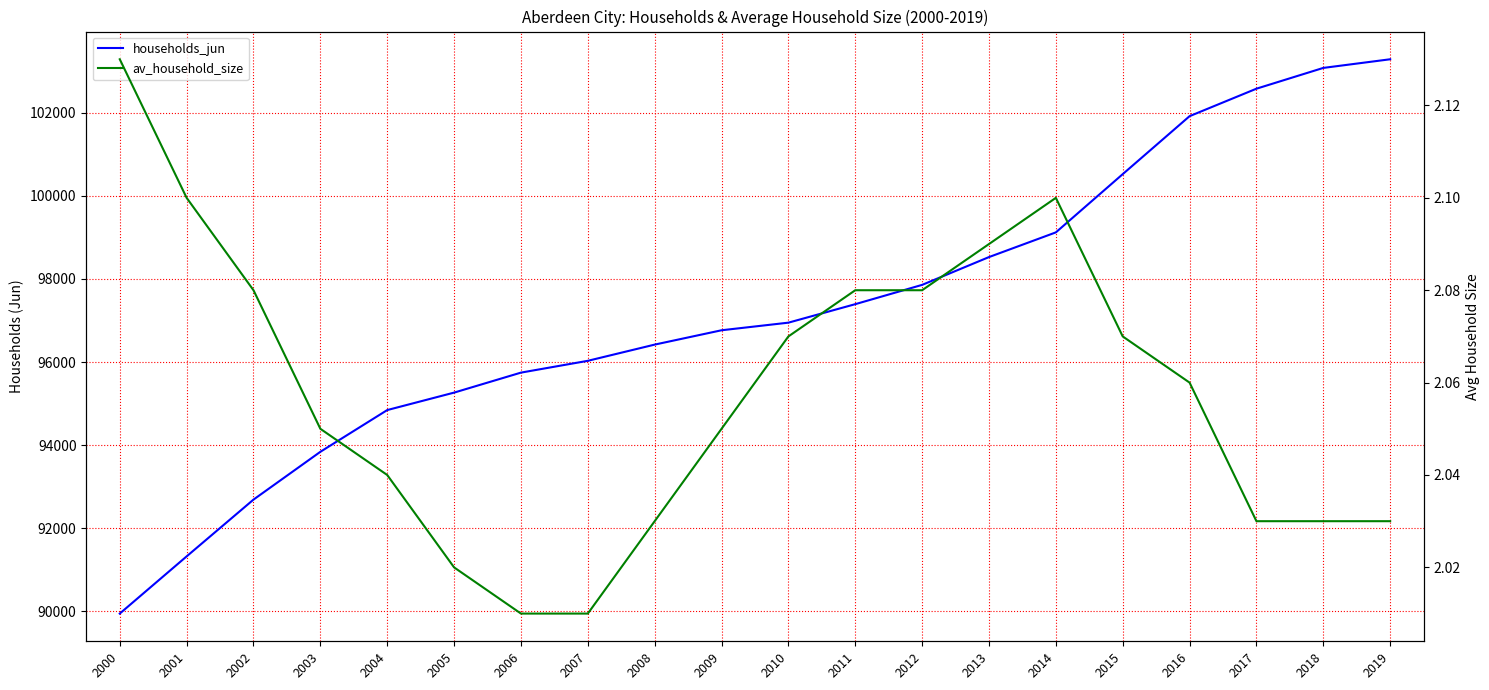

True or false: households_jun and av_household_size cross at least once.

False